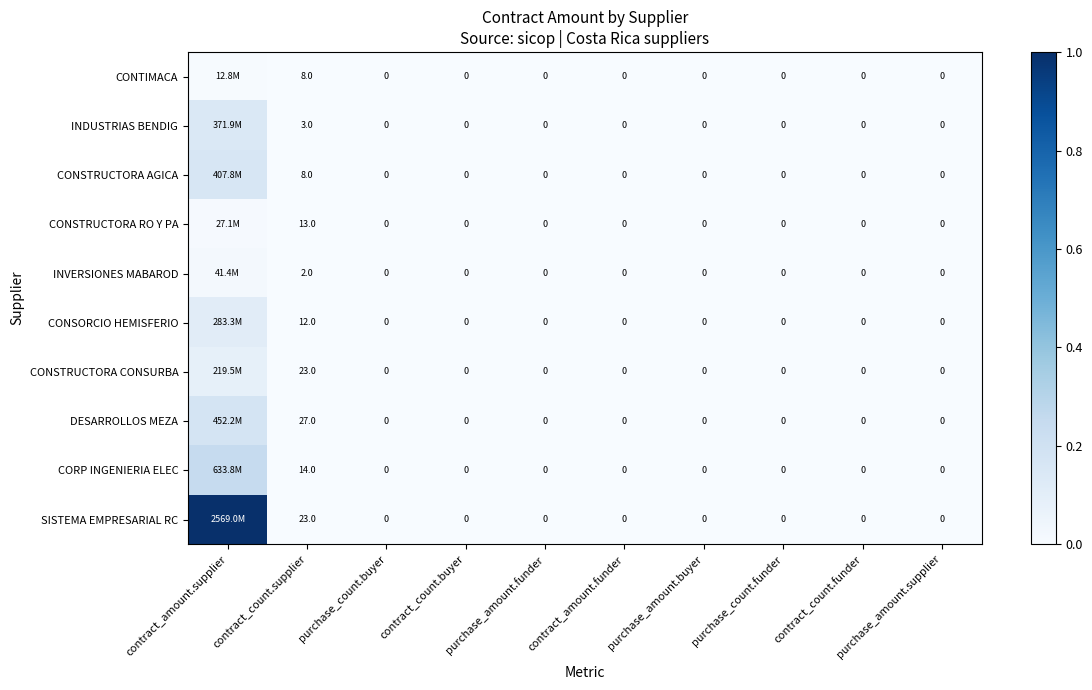

Is the value of SISTEMA EMPRESARIAL RC at purchase_count.funder greater than the value of CONSTRUCTORA RO Y PA at contract_count.supplier?

No